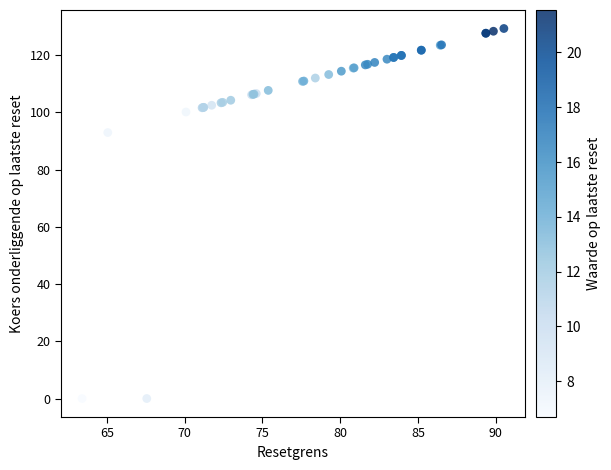

What Y value in the scatter plot is closest to 64?

93.0